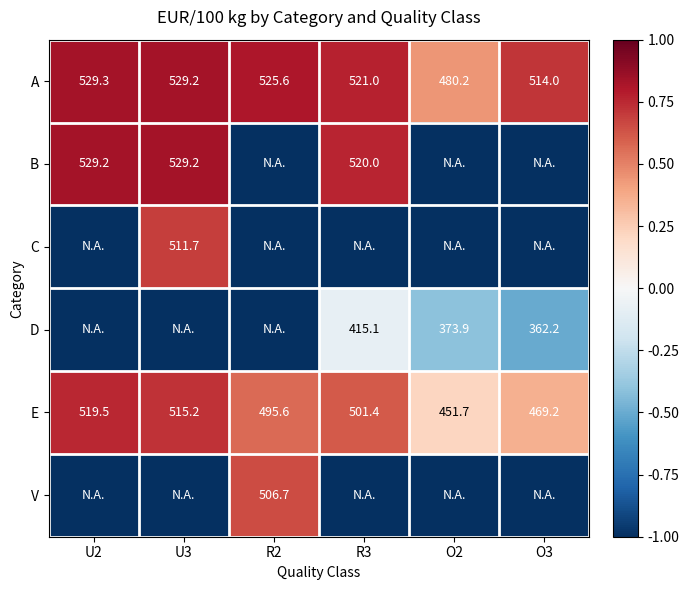

The value of V at R2 is 506.7. True or false?

True